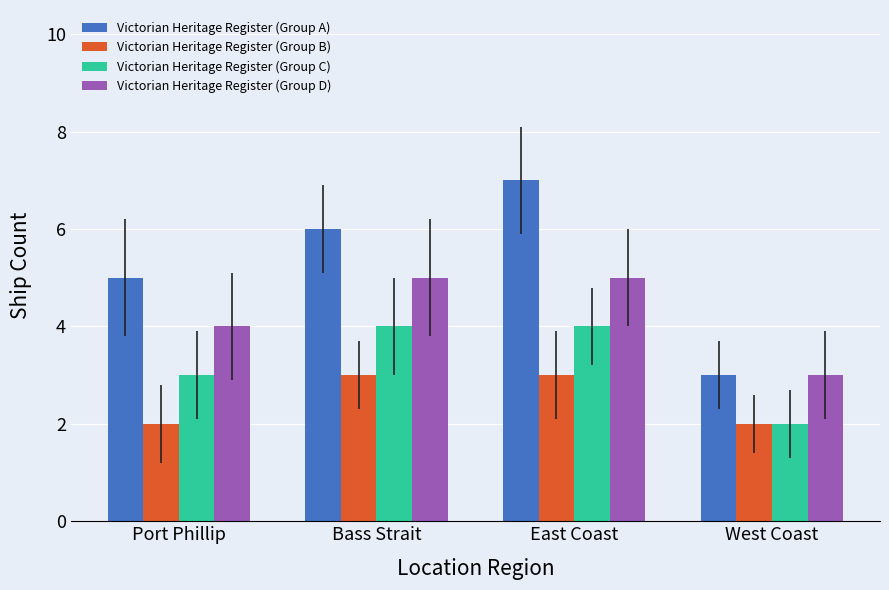

Reading left to right, transcribe all the data shown in this chart.

Victorian Heritage Register (Group A): 5	6	7	3
Victorian Heritage Register (Group B): 2	3	3	2
Victorian Heritage Register (Group C): 3	4	4	2
Victorian Heritage Register (Group D): 4	5	5	3